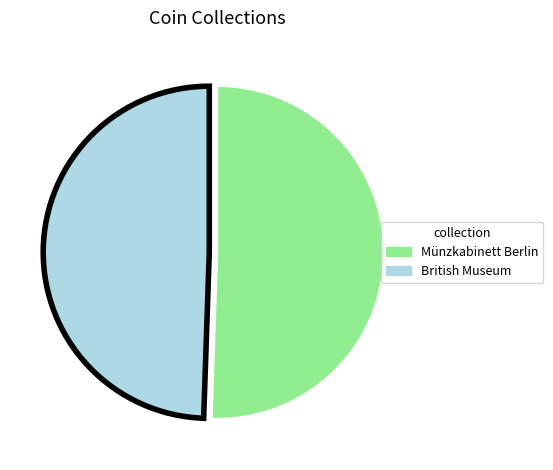

Is Münzkabinett Berlin the majority of the pie?

Yes